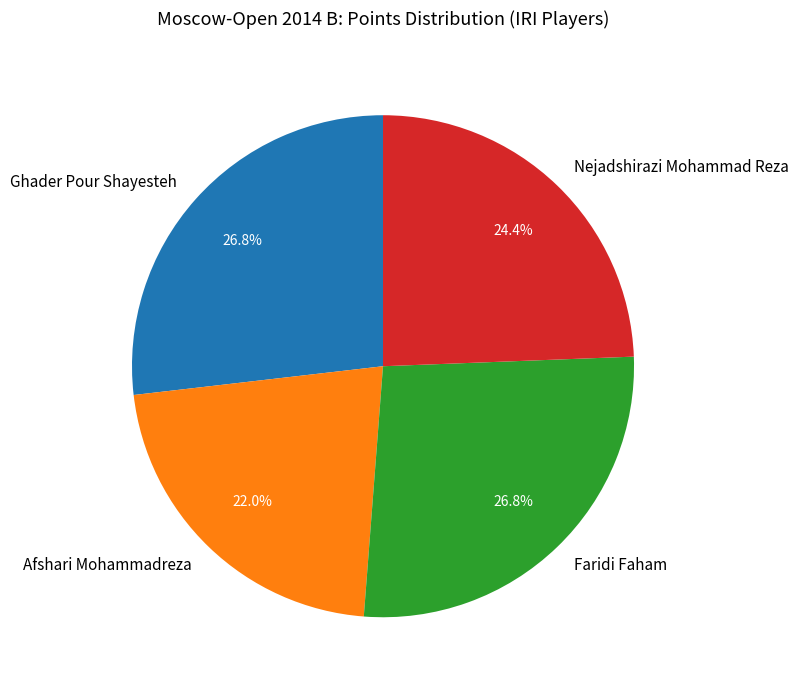

What percentage is NOT represented by Ghader Pour Shayesteh?

73.2%